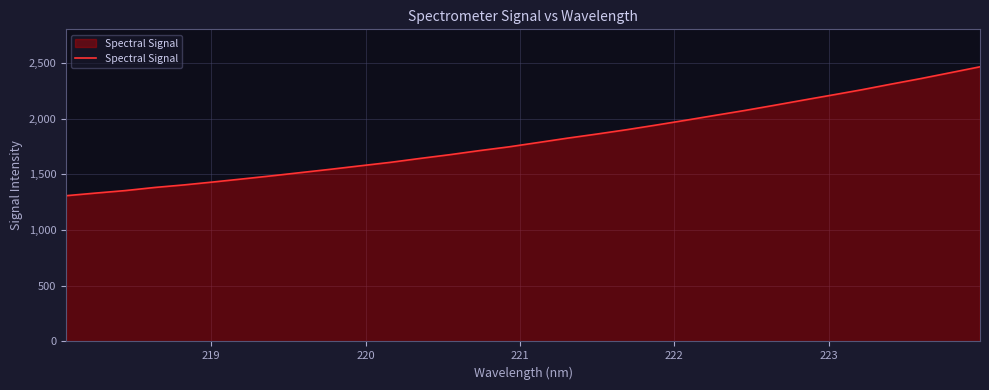

What is the minimum value shown in the chart?

1307.5